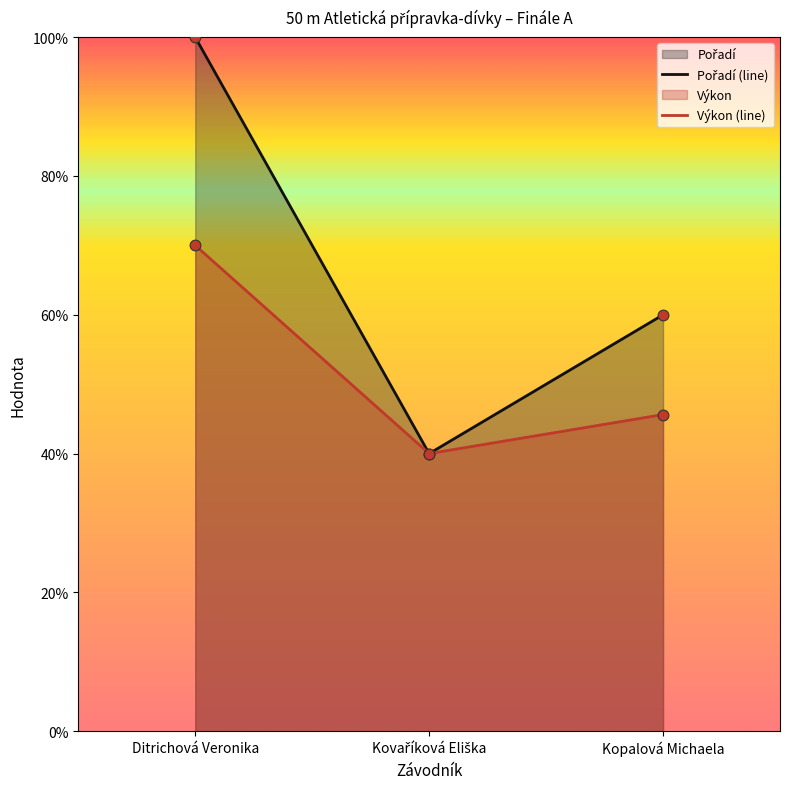

What are all the series names shown in the legend?

Pořadí, Výkon